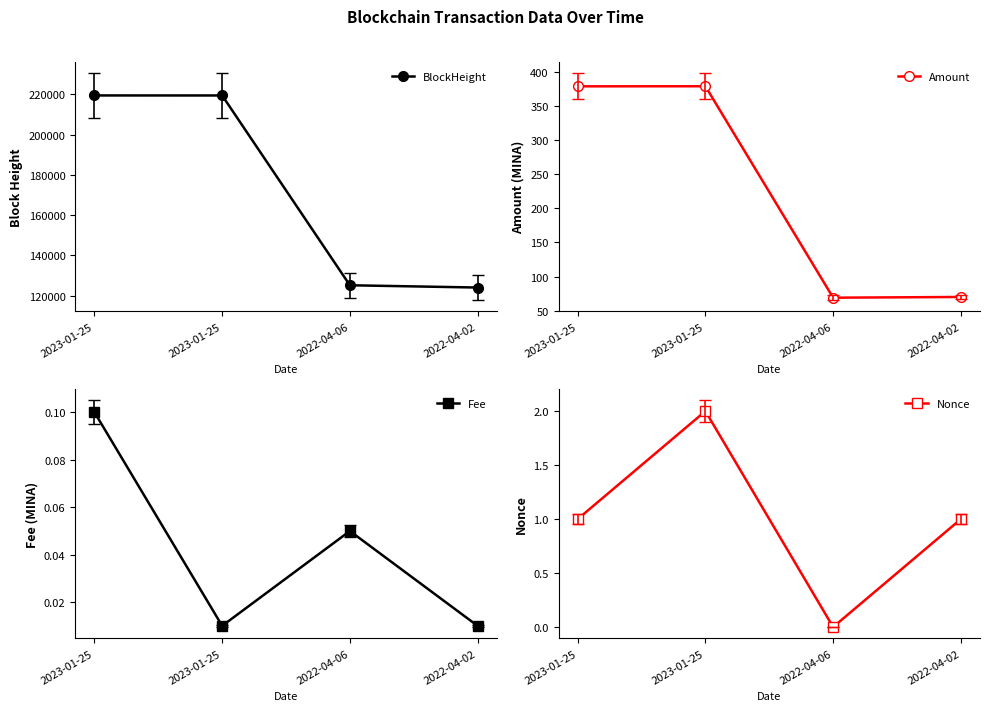

Count the number of data series in this chart.

4